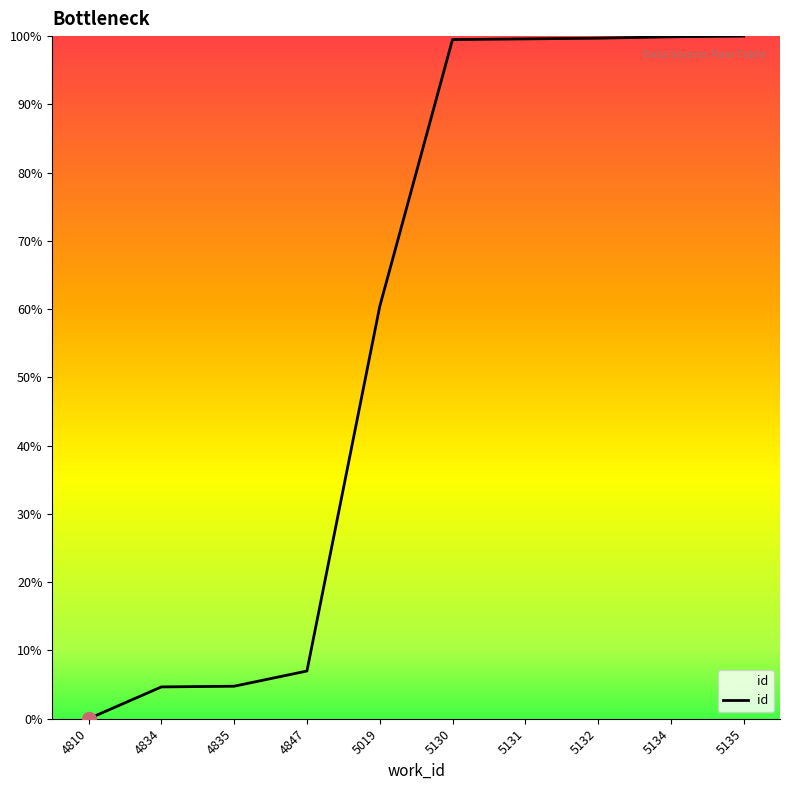

Between 5019 and 5131, which is larger?

5131